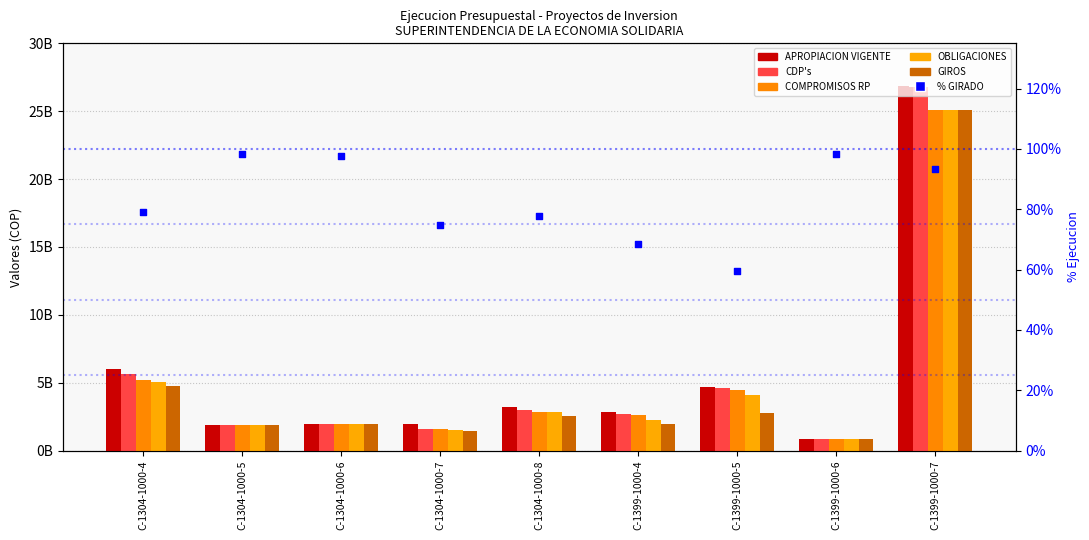

What are all the series names shown in the legend?

APROPIACION VIGENTE, CDP's, COMPROMISOS RP, OBLIGACIONES, GIROS, % GIRADO